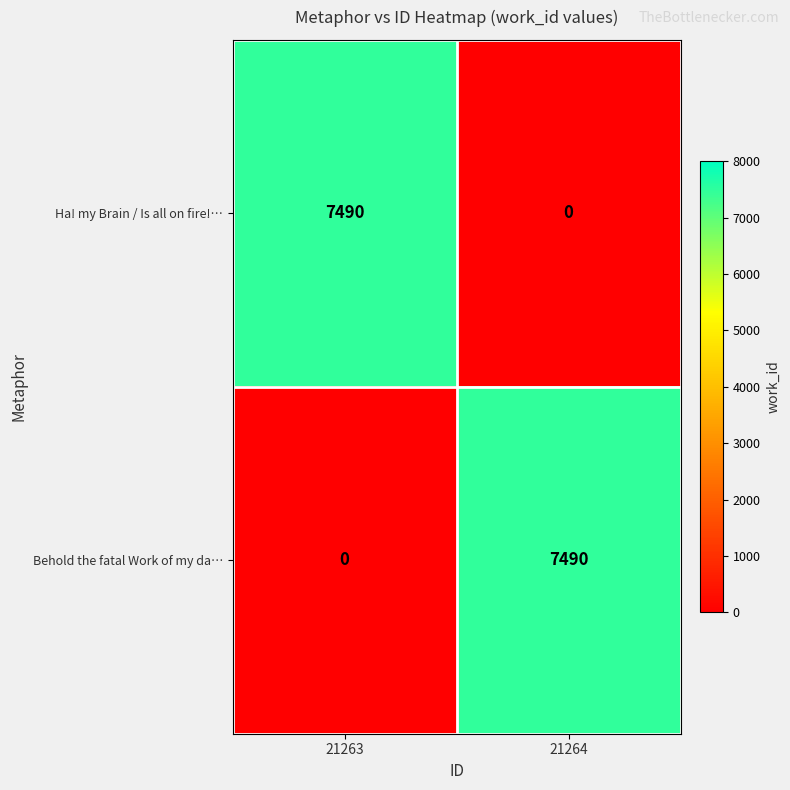

At how many categories does at least one series exceed 4586?

2